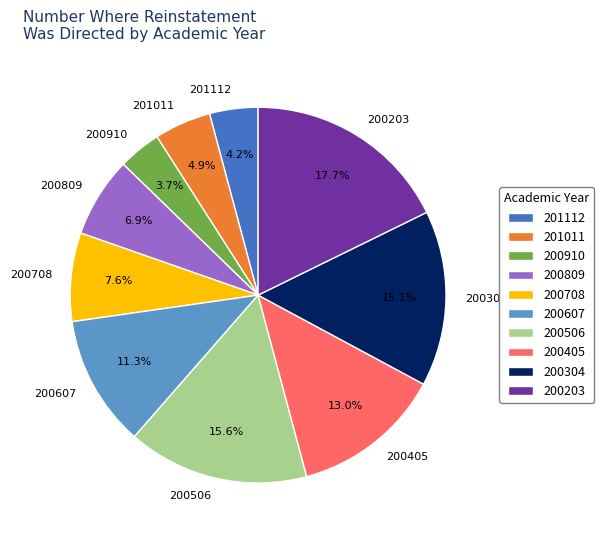

Which slice is the largest?

200203